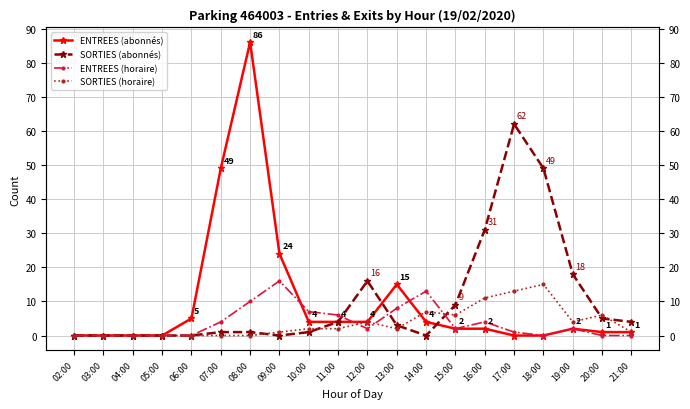

How many lines are shown in the chart?

4